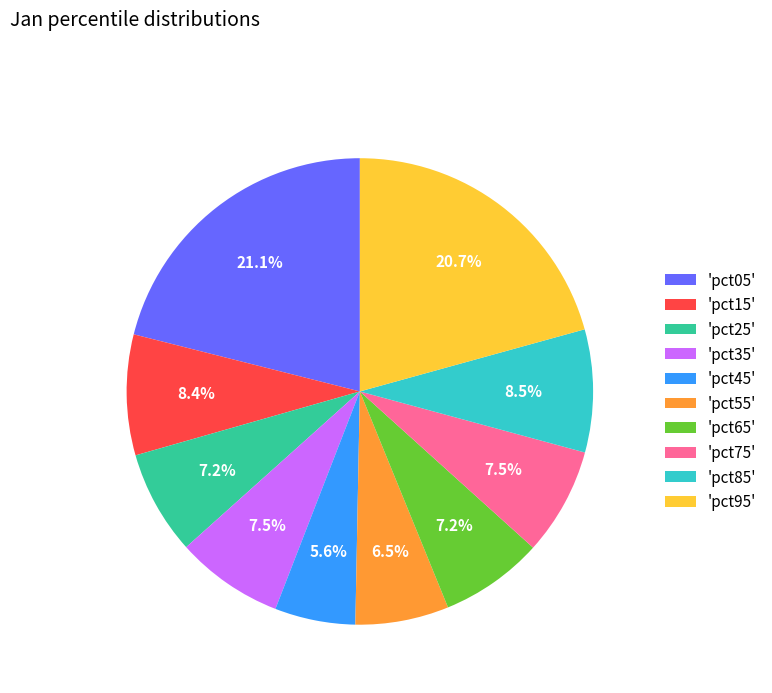

What is the smallest slice in the pie chart?

'pct45'